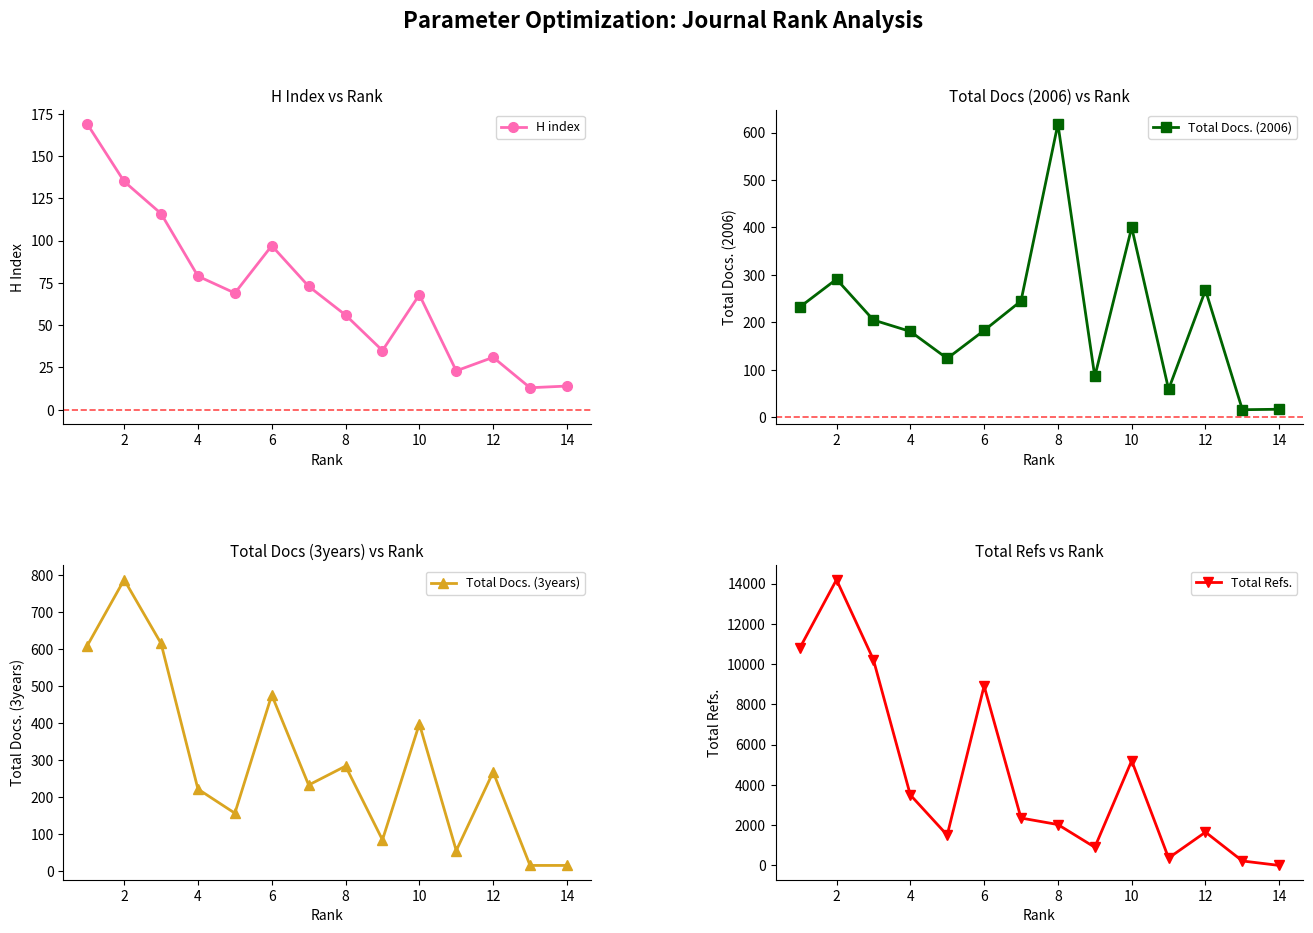

What is the difference between the maximum and minimum values in the Total Docs. (2006) series?

602